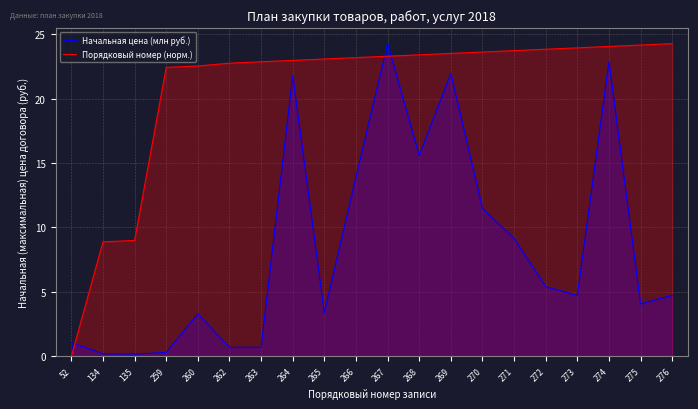

Between 52 and 274, which series saw the biggest shift?

Порядковый номер (норм.)